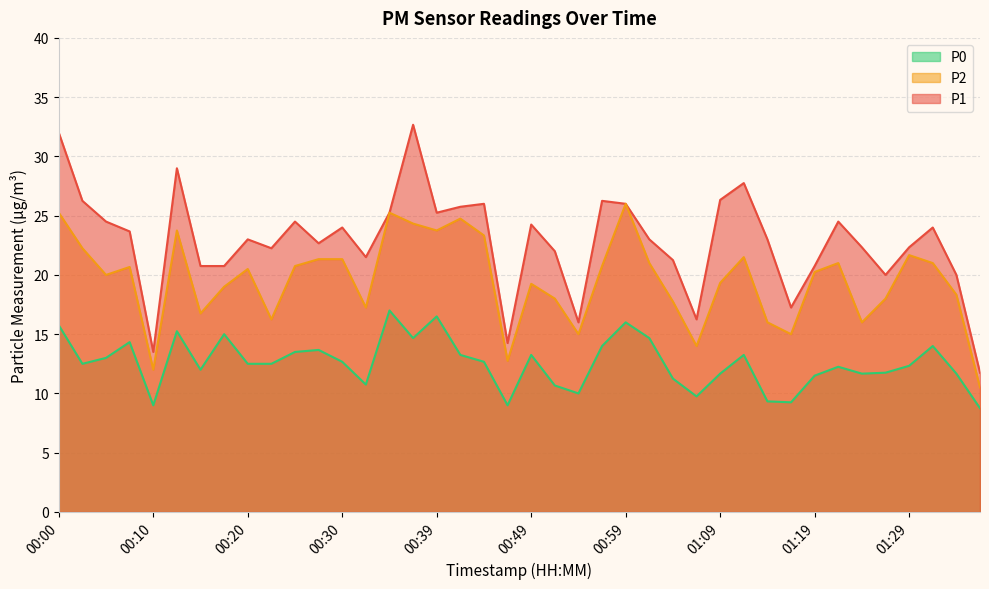

List the series in order of their peak value, highest first.

P1, P2, P0